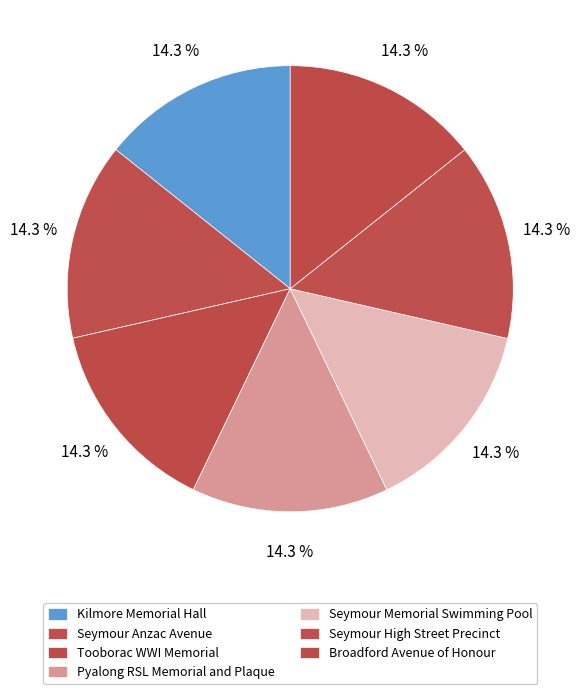

How many segments does this pie chart have?

7